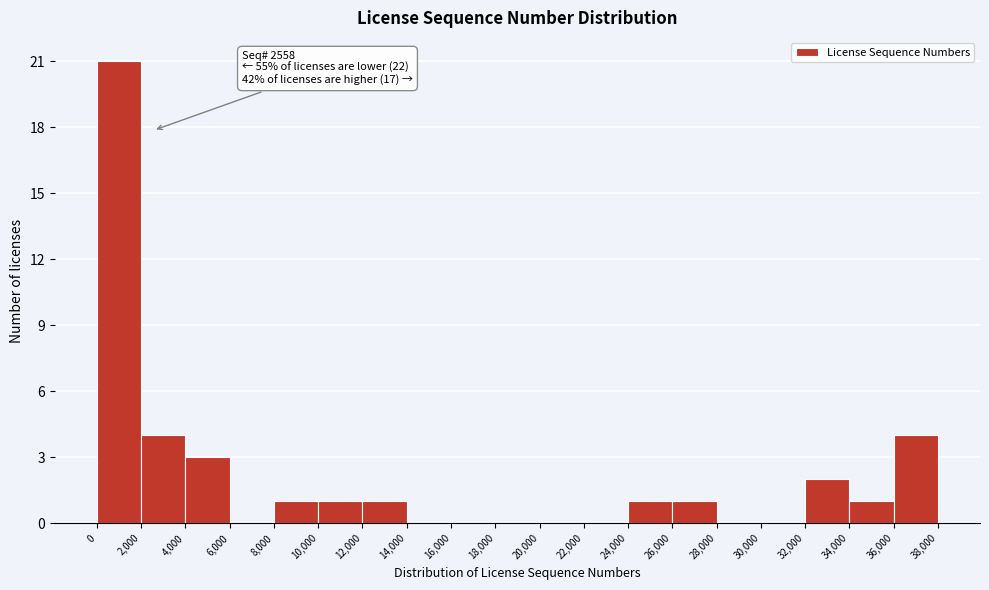

Over which range of the x-axis is the bar tallest?

0 to 2,000